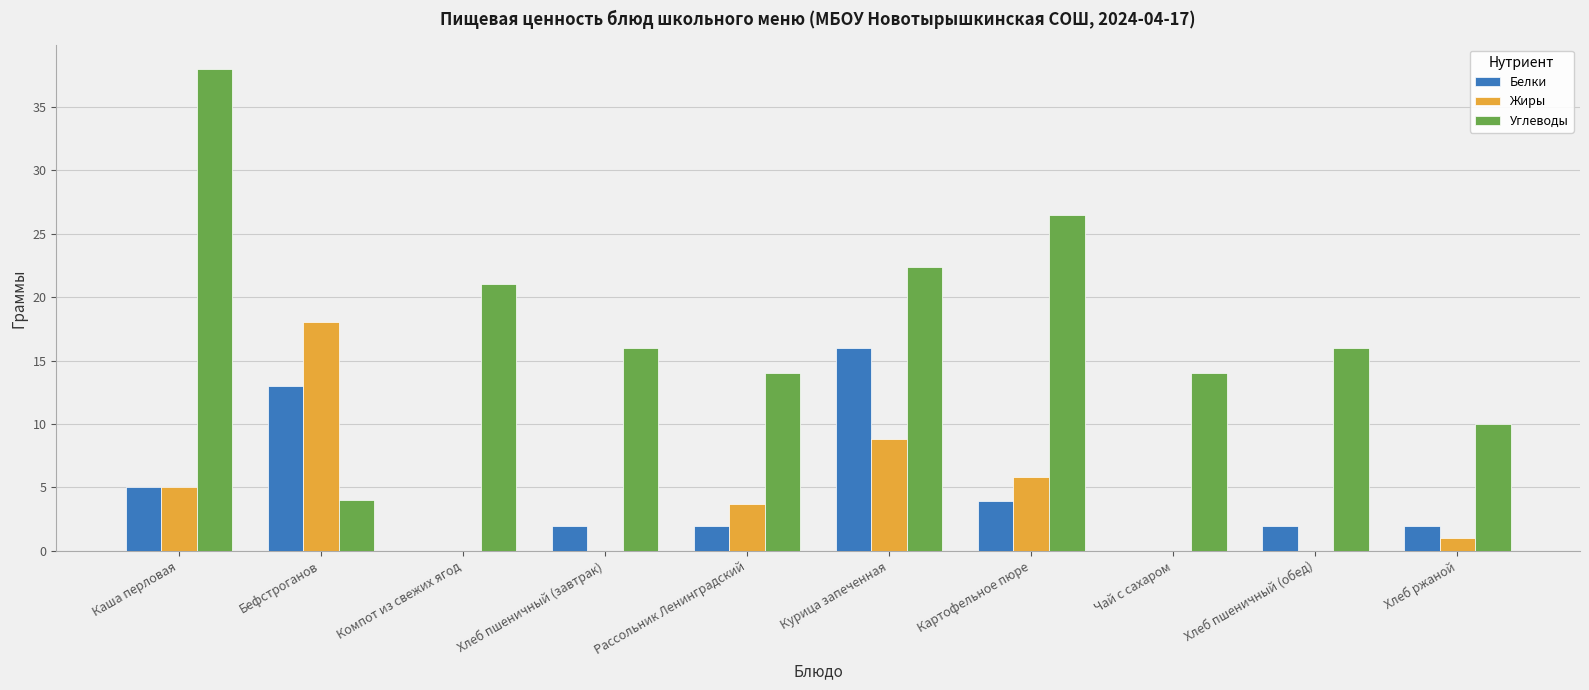

Does the chart contain stacked bars?

No